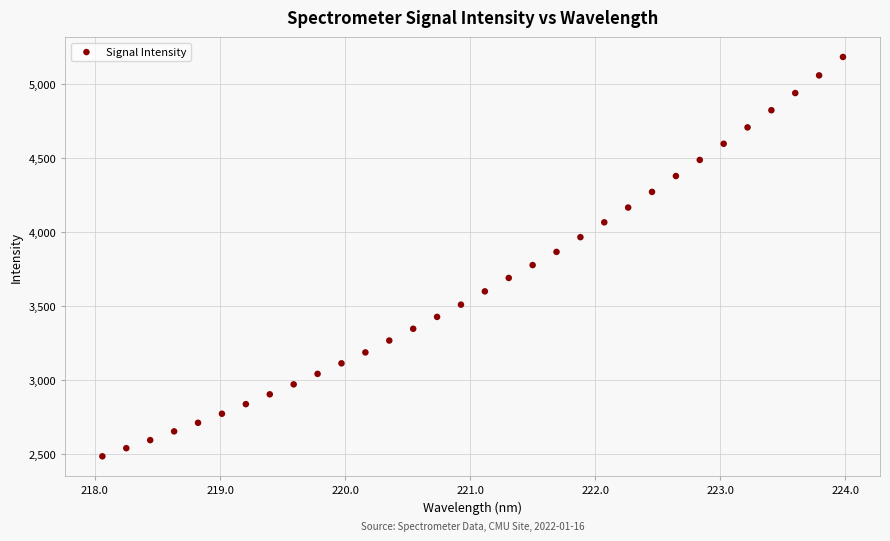

What is the range of X values (max minus min)?

5.9